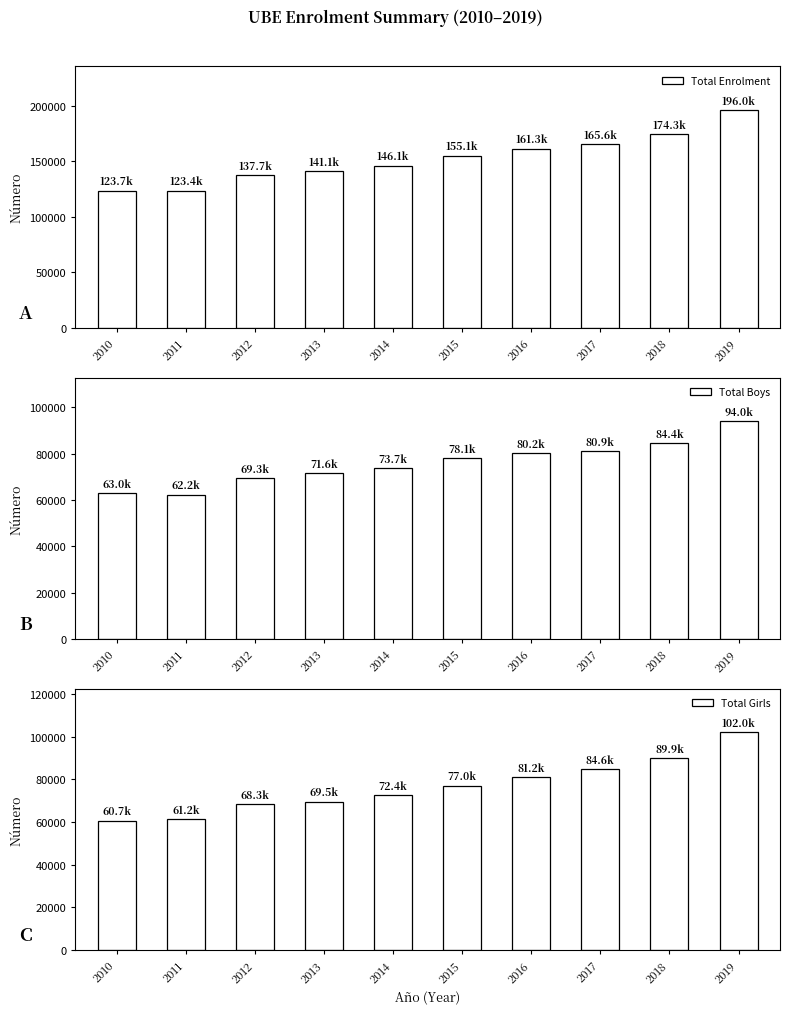

What is the minimum value shown in the chart?

60663